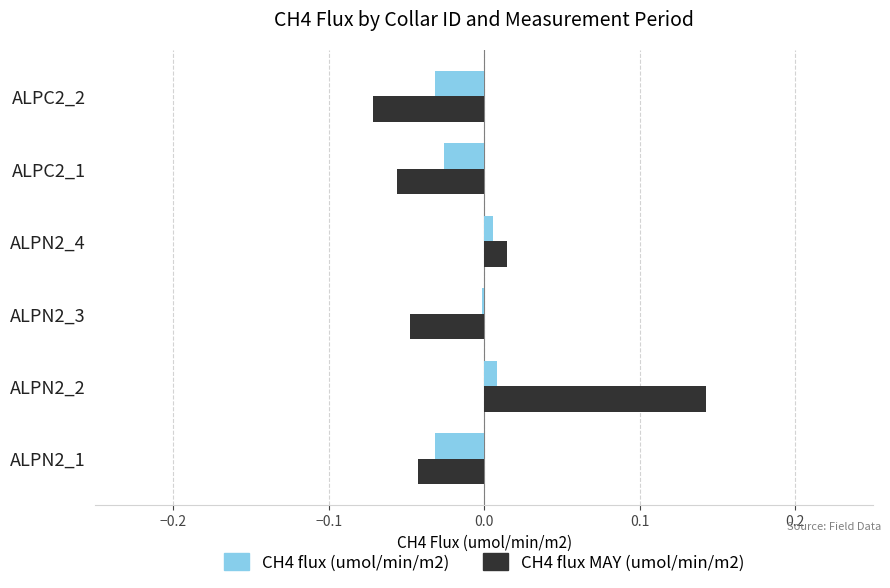

Count the number of categories in the chart.

6